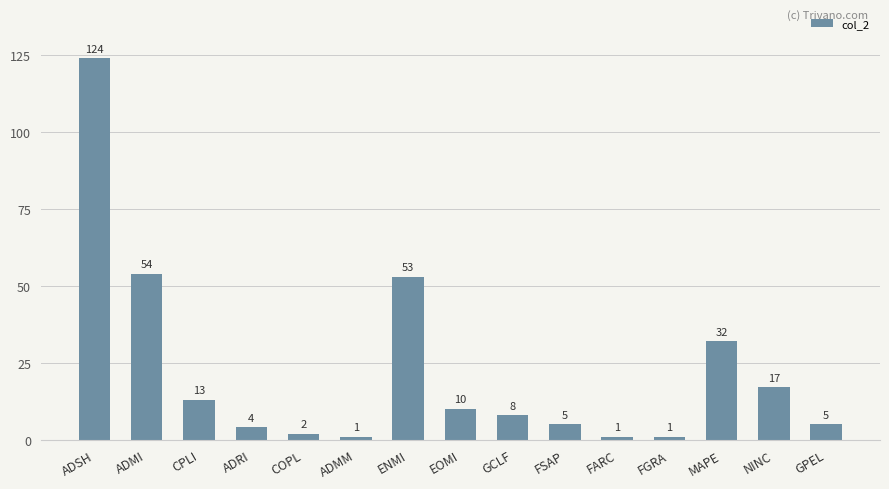

The value at ENMI is 53. True or false?

True